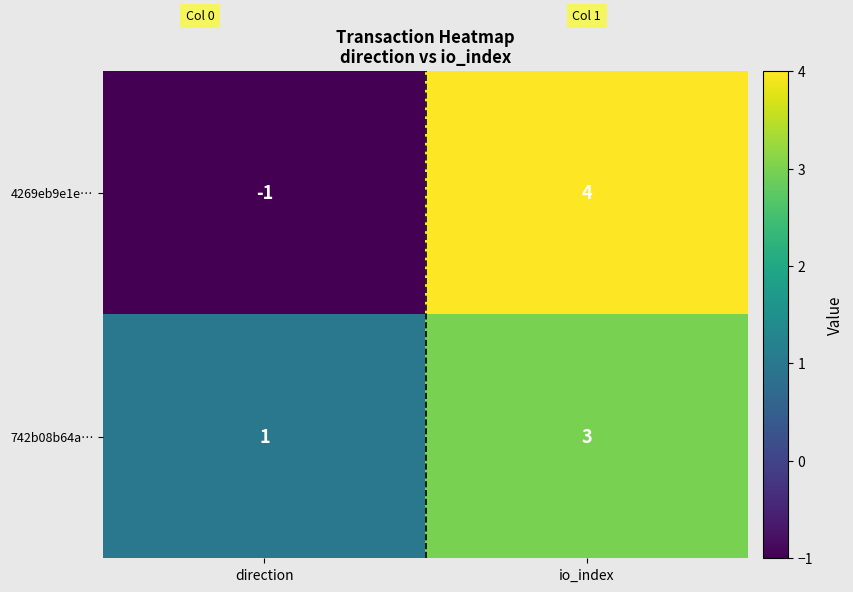

What is the total value across all series at io_index?

7